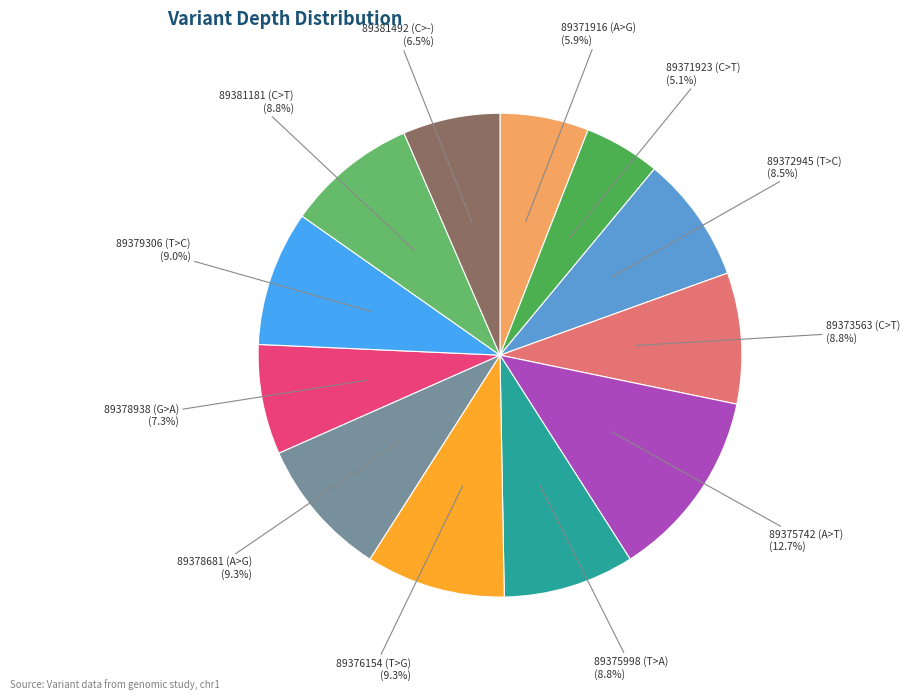

What is the largest slice in the pie chart?

89375742 (A>T)